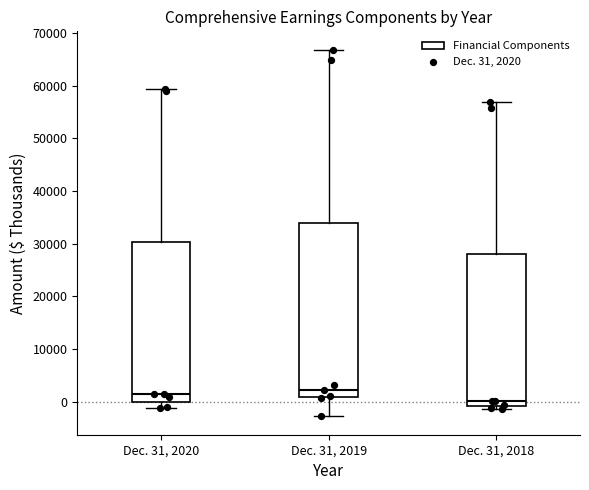

Reading left to right, read every box against the y-axis: the position of its median line, the range the box covers, and the ends of its whiskers. The values are not printed on the chart, so give them approximately, as read against the axis.

Dec. 31, 2020: median 1000, box 0 to 30000, whiskers -1000 to 59000
Dec. 31, 2019: median 2000, box 1000 to 34000, whiskers -3000 to 67000
Dec. 31, 2018: median 0, box -1000 to 28000, whiskers -1000 (just below the box's lower edge) to 57000